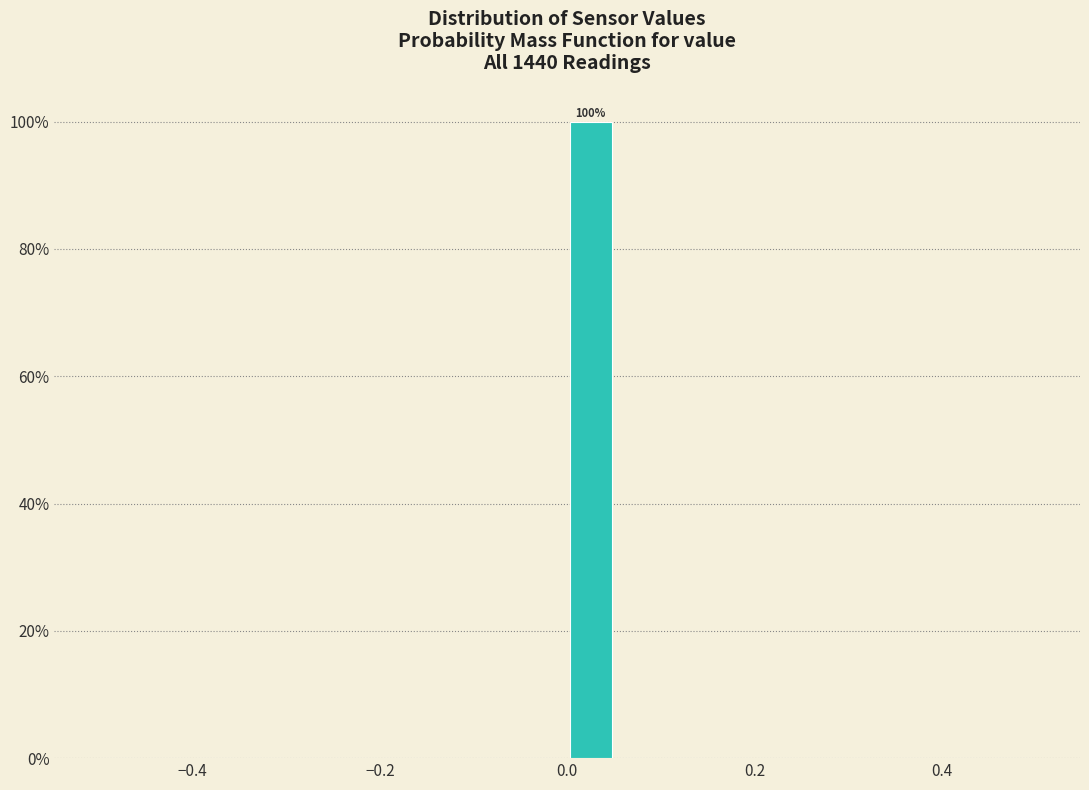

Read against the x-axis, roughly where is the centre of the tallest bar?

0.02